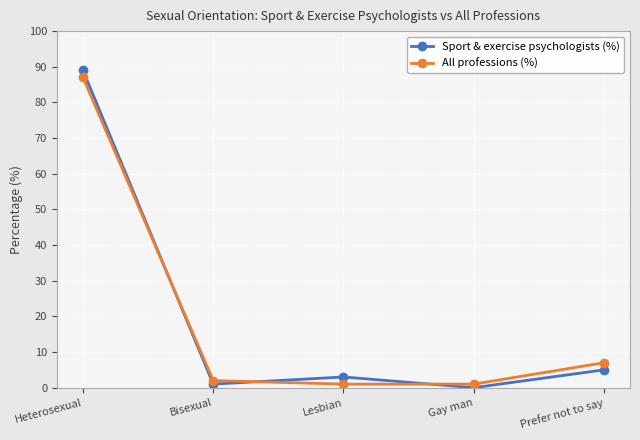

Rank the series by their maximum value, from highest to lowest.

Sport & exercise psychologists (%), All professions (%)